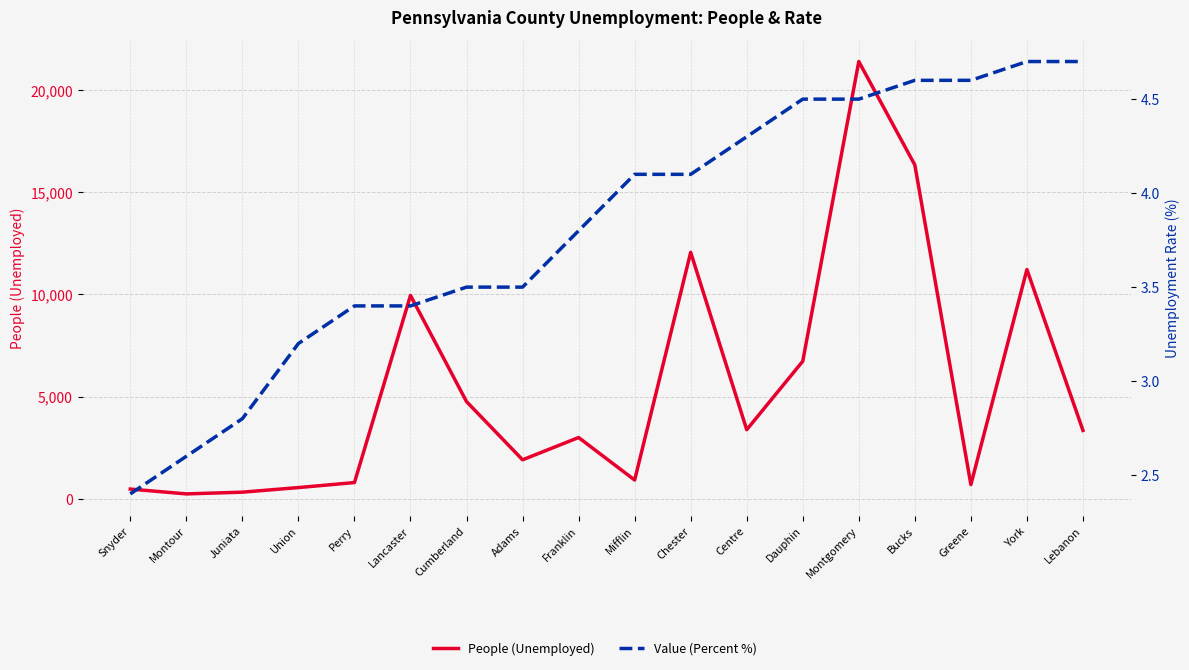

How many lines are shown in the chart?

2